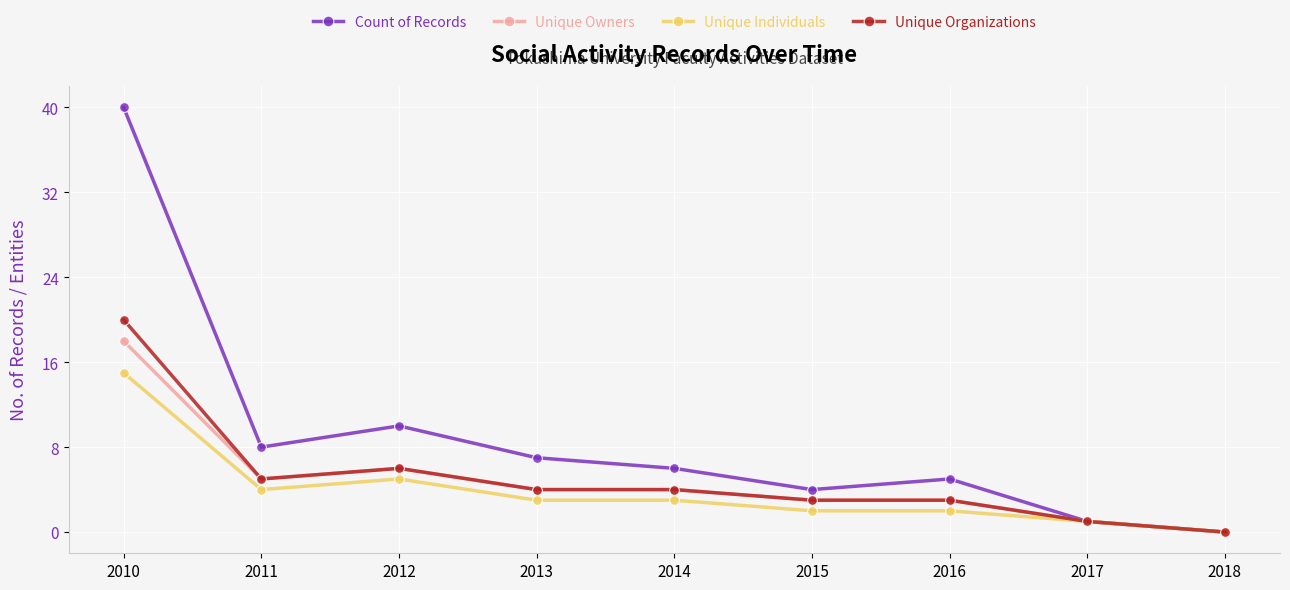

At which category does Unique Owners reach its first local valley?

2011